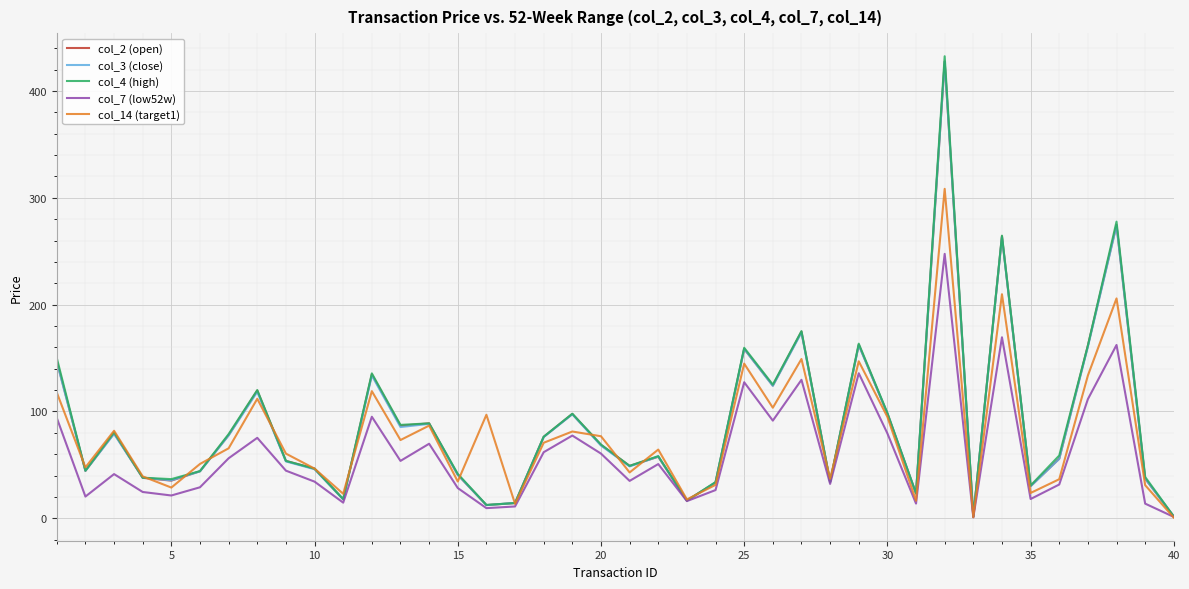

Which series has the largest range (max minus min)?

col_4 (high)